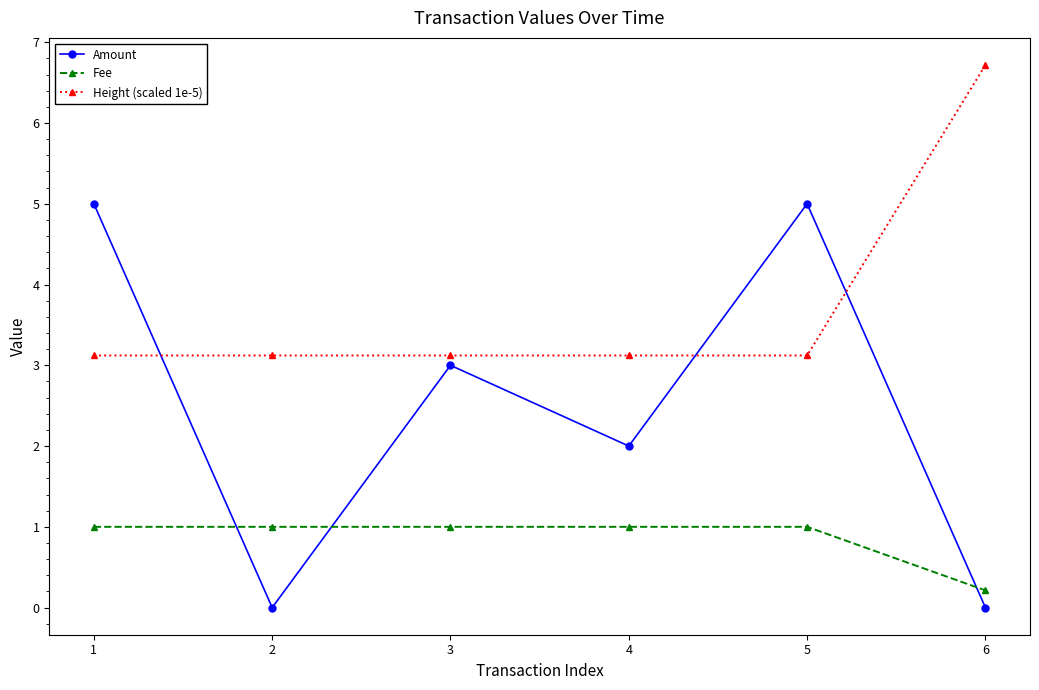

The value of Height (scaled 1e-5) at 4 is 3.1. True or false?

True